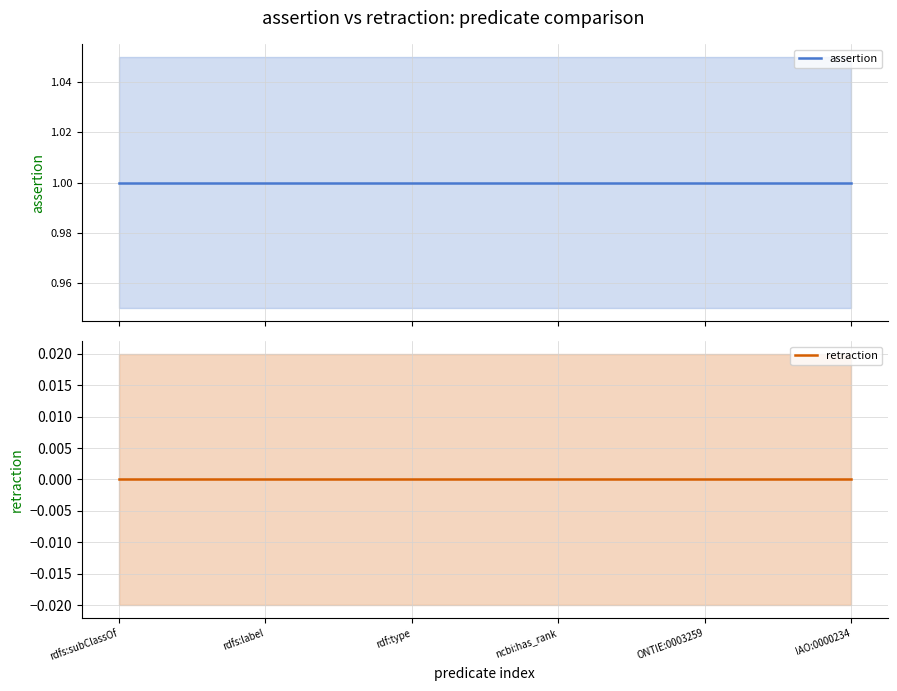

How many data points does each series have?

6